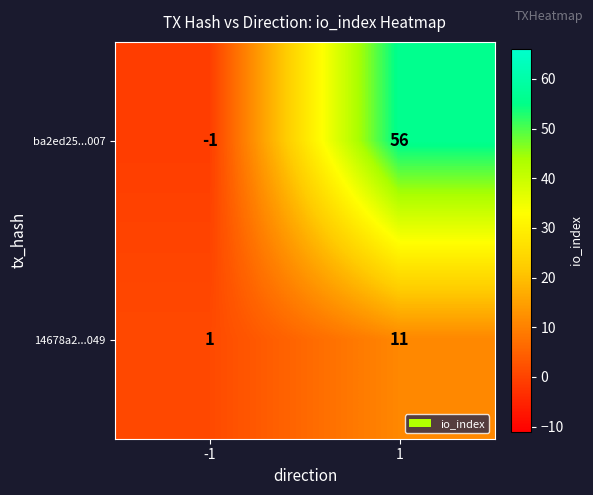

What is the sum of all 14678a2...049 values?

12